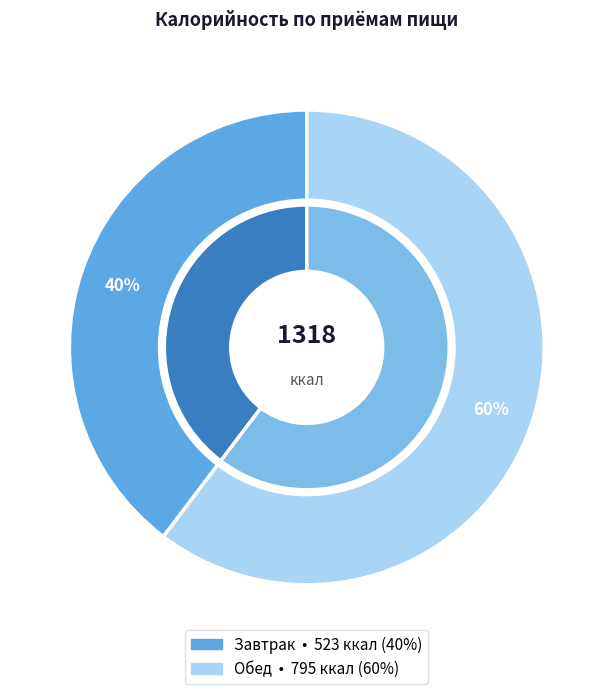

What is the majority slice?

Обед